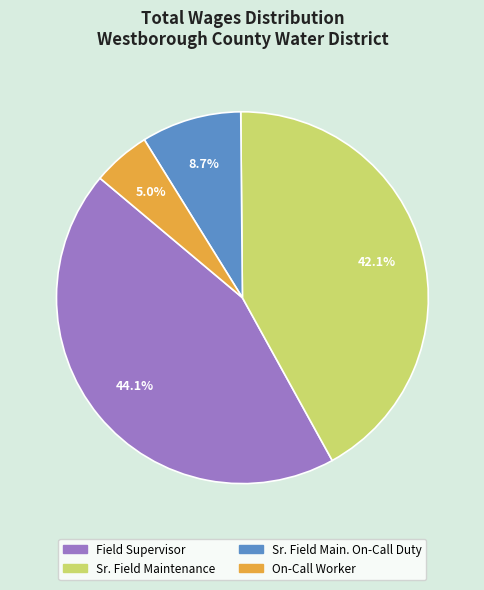

To the nearest percent, what is the difference between the Field Supervisor and Sr. Field Main. On-Call Duty slice percentages?

35%